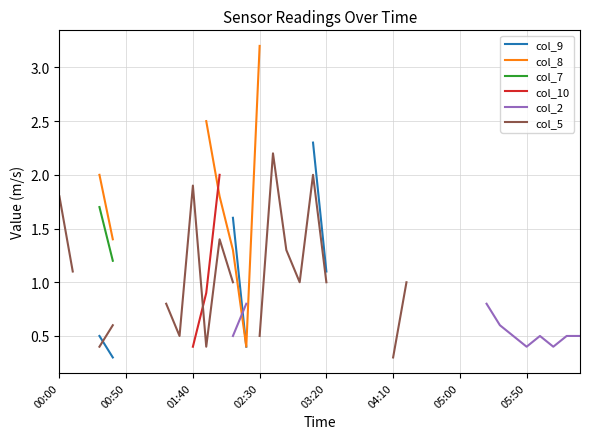

What is the lowest value of the col_2 series?

0.4